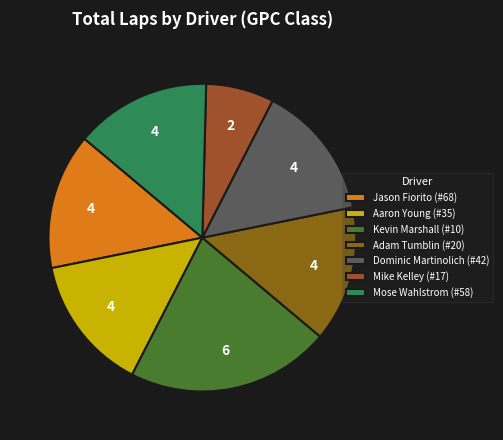

Between Aaron Young (#35) and Kevin Marshall (#10), which is larger?

Kevin Marshall (#10)